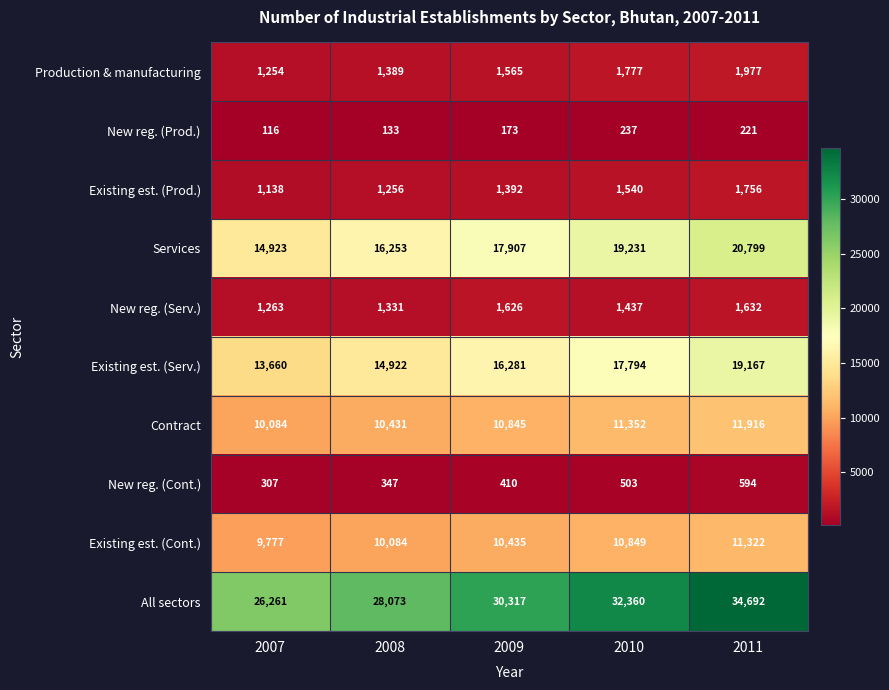

How many categories are shown in the chart?

5